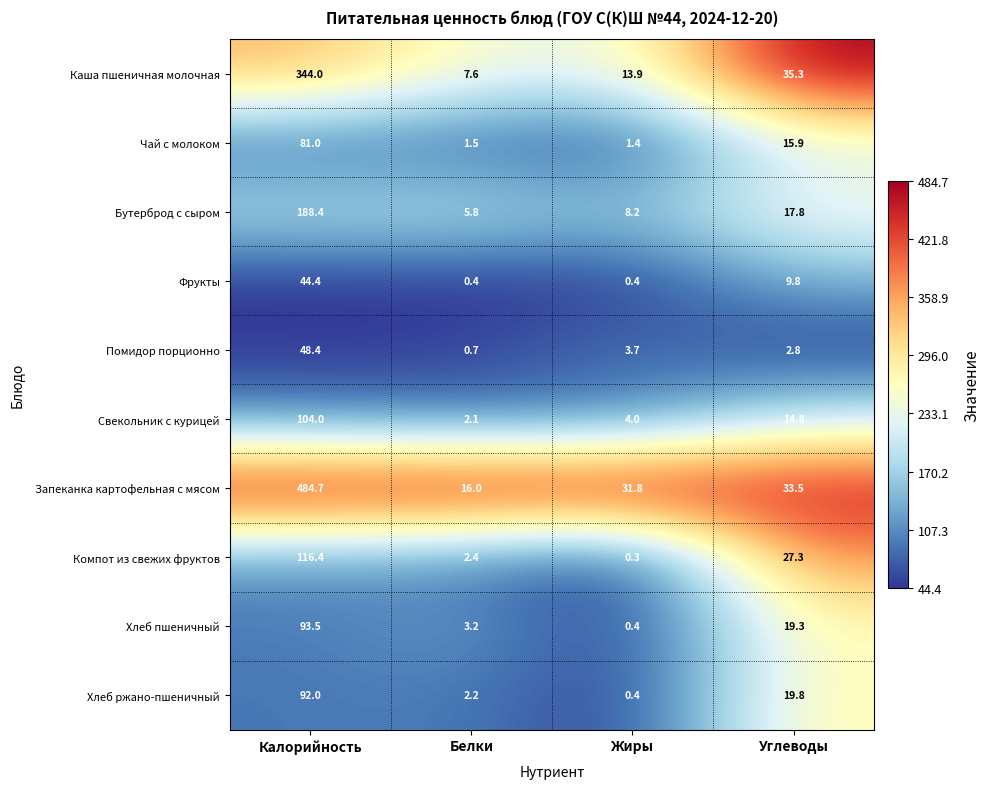

What is the difference between the maximum and minimum values in the Фрукты series?

44.0